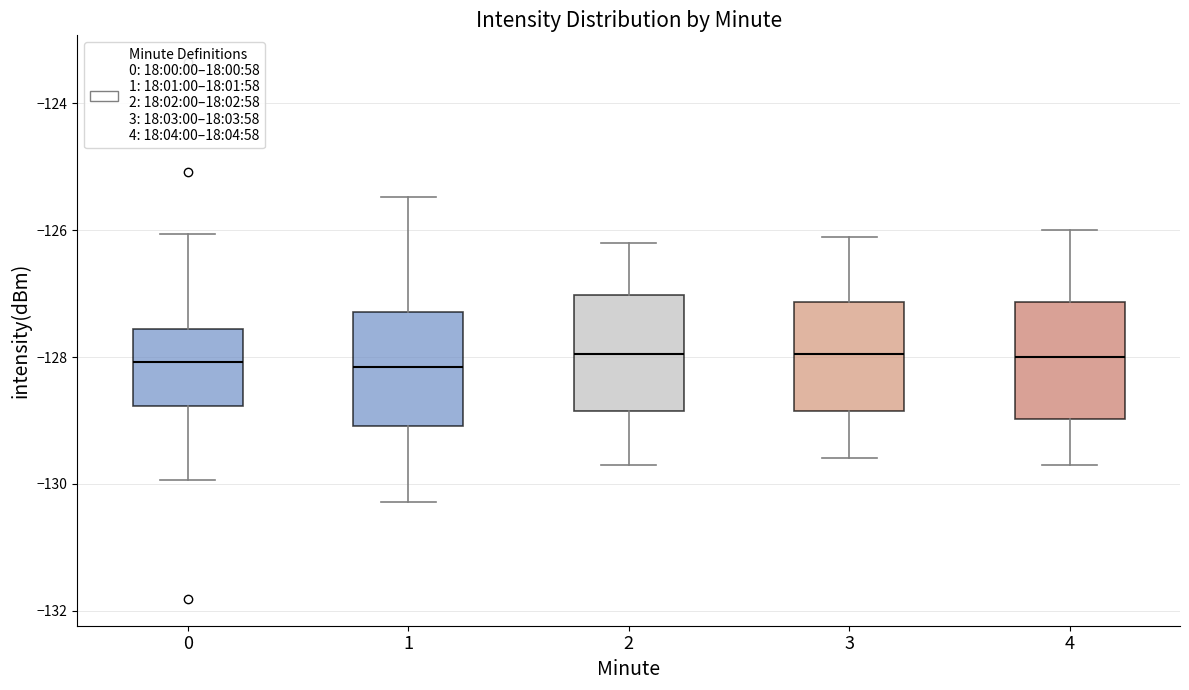

Reading left to right, transcribe this box plot: for each box, give where its median line is, the range the box spans, and where its two whiskers end, as read against the y-axis. The values are not printed on the chart, so give them approximately, as read against the axis.

0: median -128.0, box -128.8 to -127.6, whiskers -130.0 to -126.0
1: median -128.2, box -129.0 to -127.2, whiskers -130.2 to -125.4
2: median -128.0, box -128.8 to -127.0, whiskers -129.6 to -126.2
3: median -128.0, box -128.8 to -127.2, whiskers -129.6 to -126.0
4: median -128.0, box -129.0 to -127.2, whiskers -129.6 to -126.0